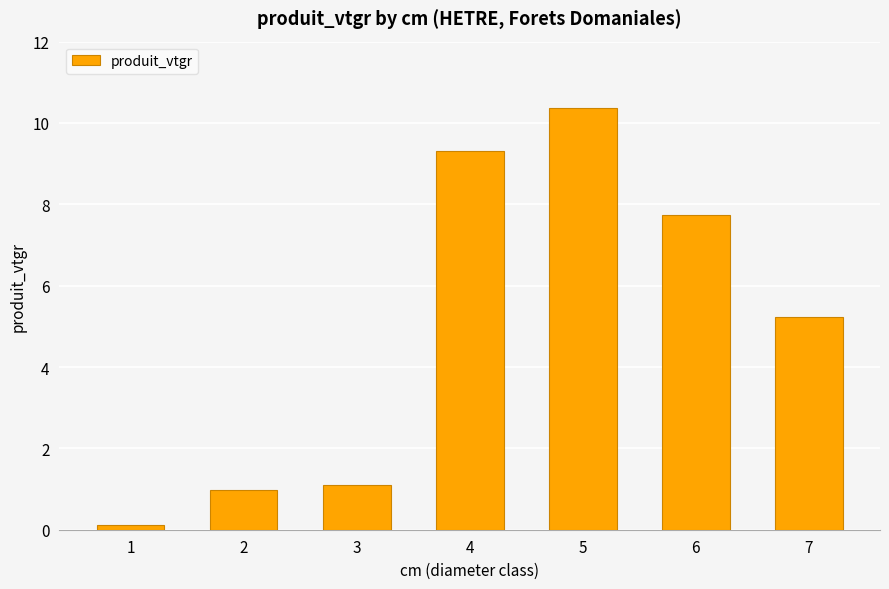

Where does the data first go above 5?

4